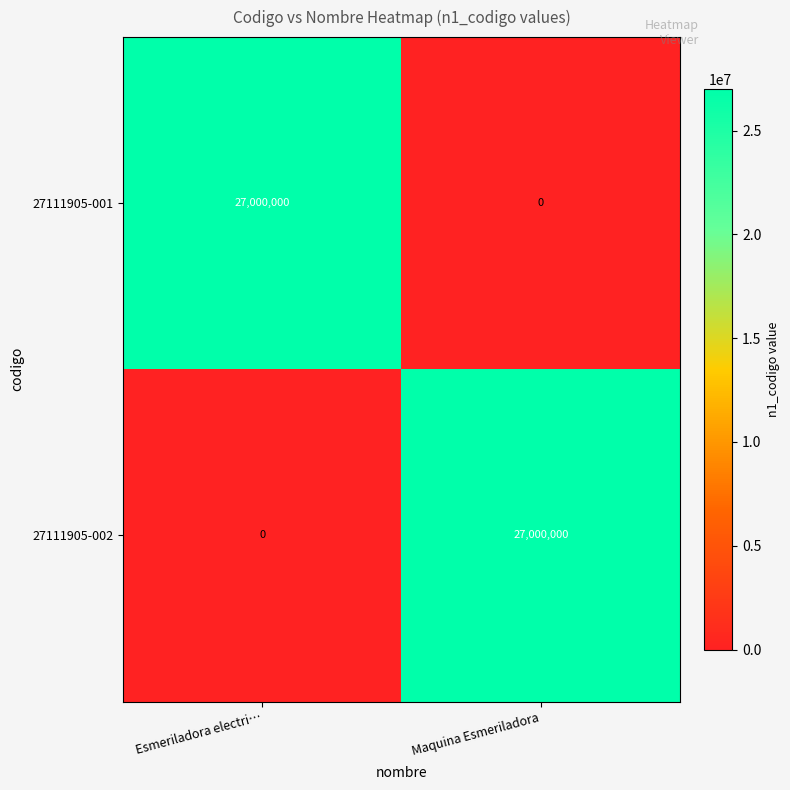

True or false: 27111905-002 has a value of 0 at Esmeriladora electri….

True